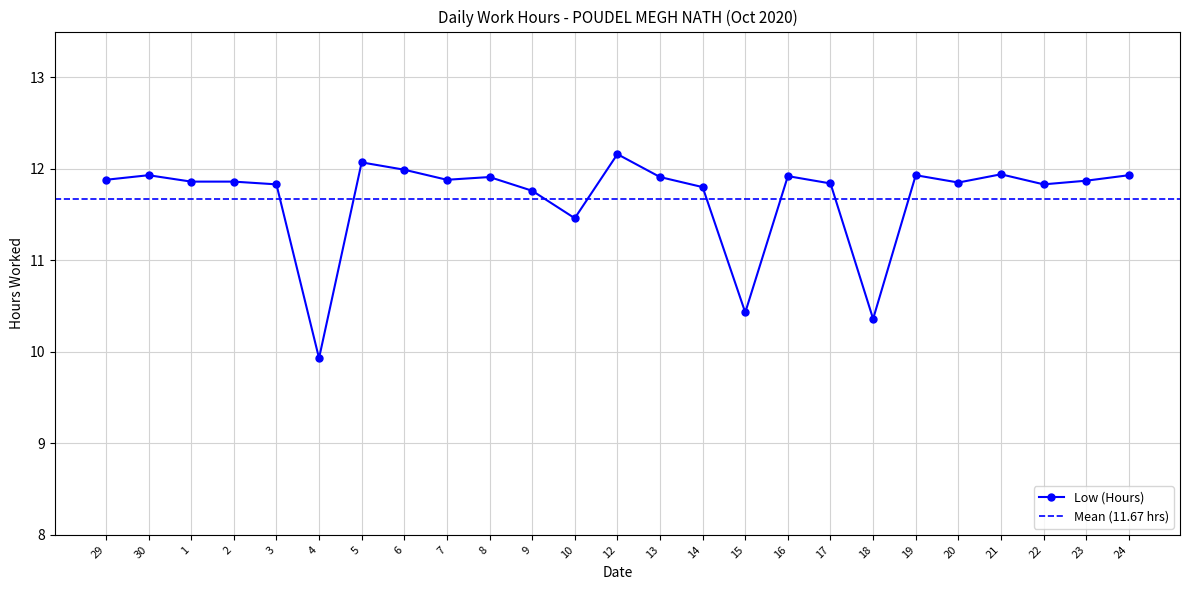

What is the ratio of the value at 1 to the value at 15?

1.1